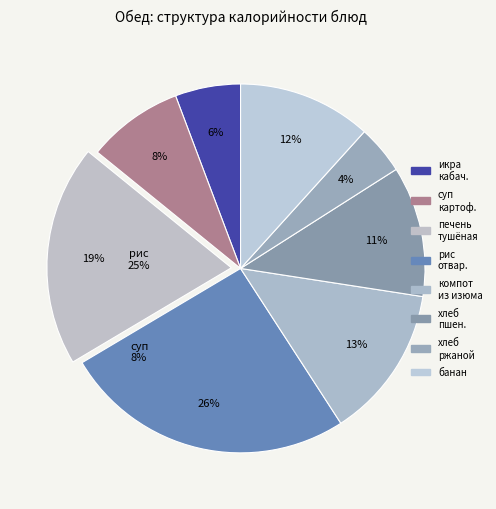

Is it true that рис отварной is 38% of the pie?

False